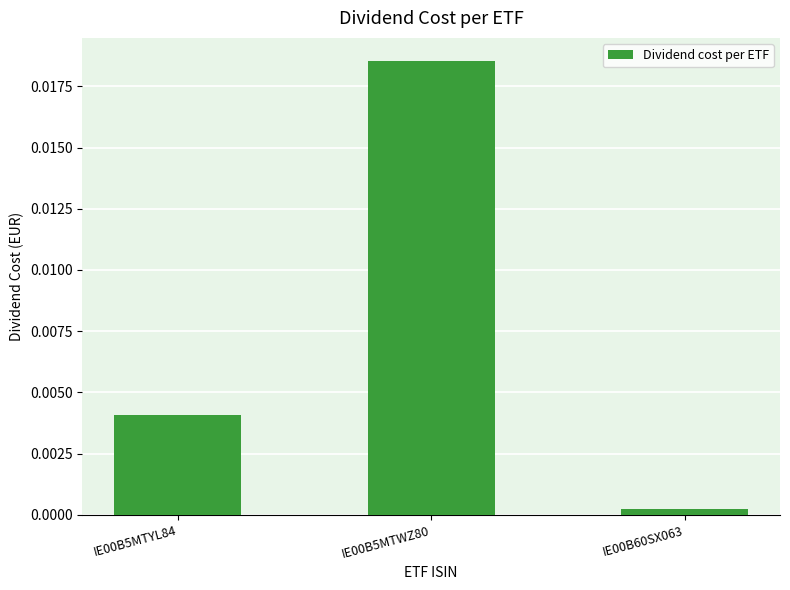

What is the label of the 3rd bar from the right?

IE00B5MTYL84